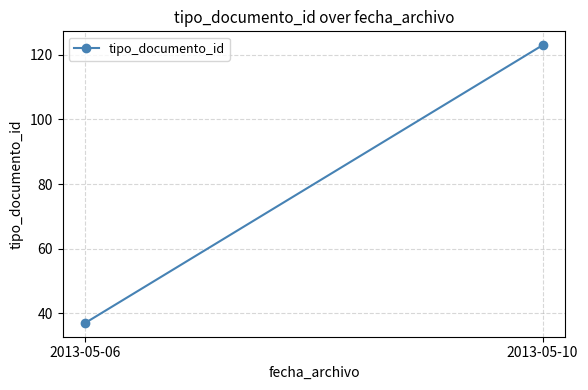

What is the value of the 1st point from the left?

37